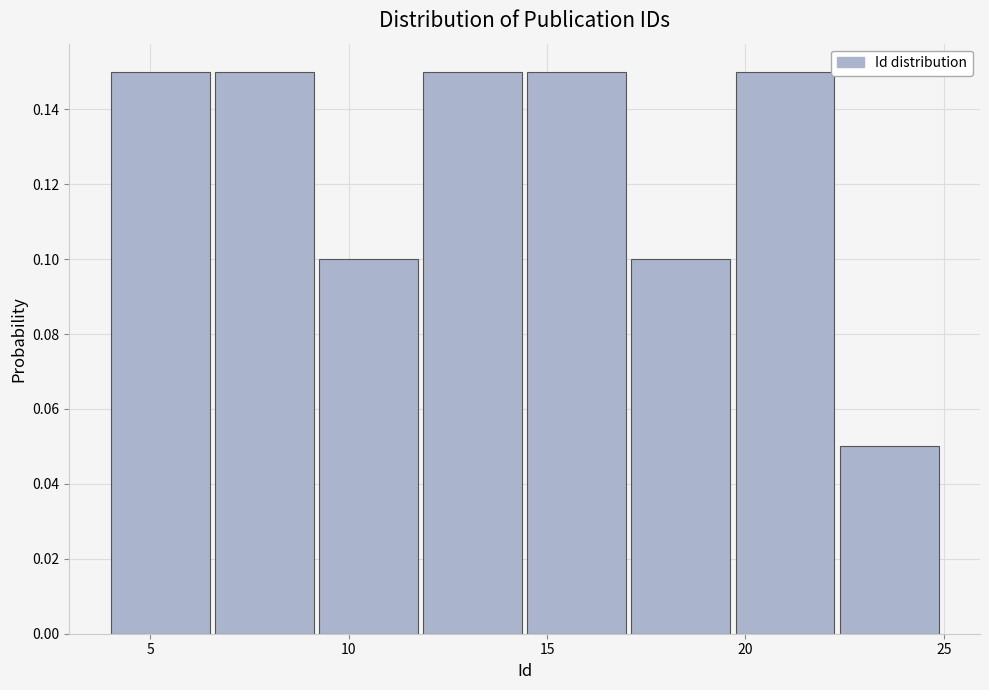

How tall is the bar that spans 14.5 to 17.0 on the x-axis? Neither the bar edges nor the heights are printed on the chart, so give them approximately, as read against the axes.

0.15